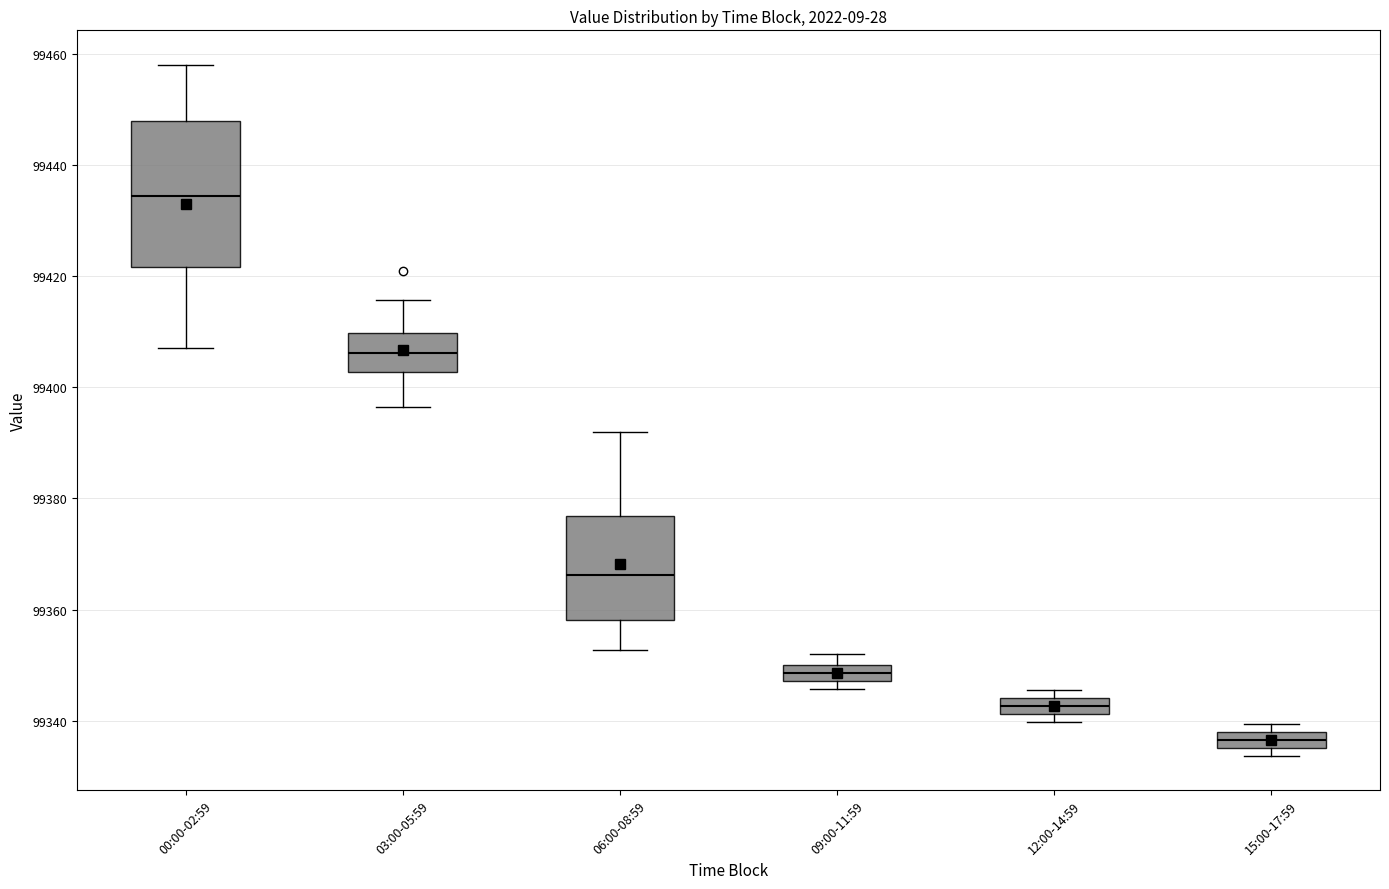

Which box's median line is the highest?

00:00-02:59